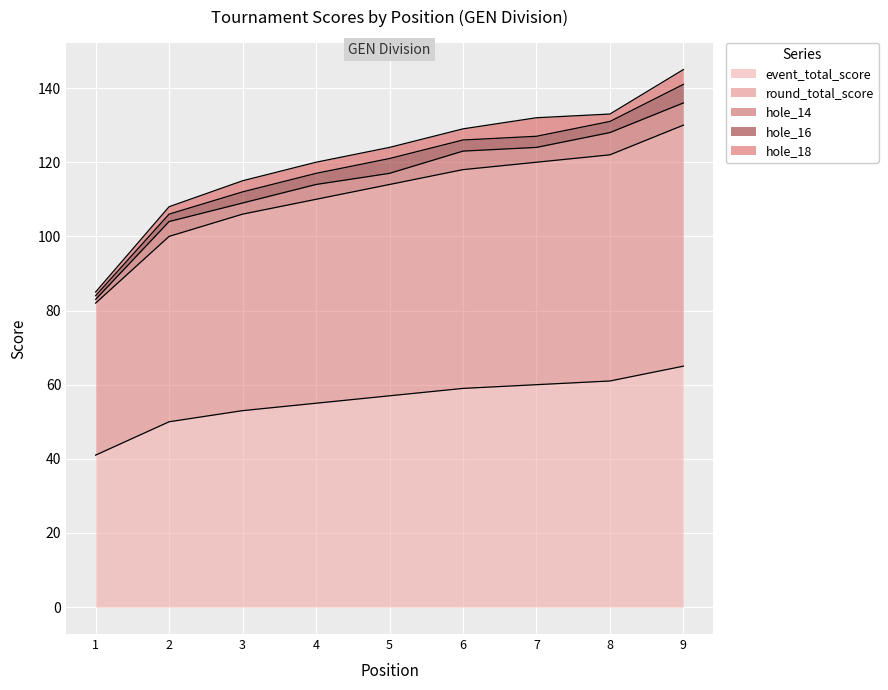

What is the difference between the round_total_score values at 3 and 5?

4